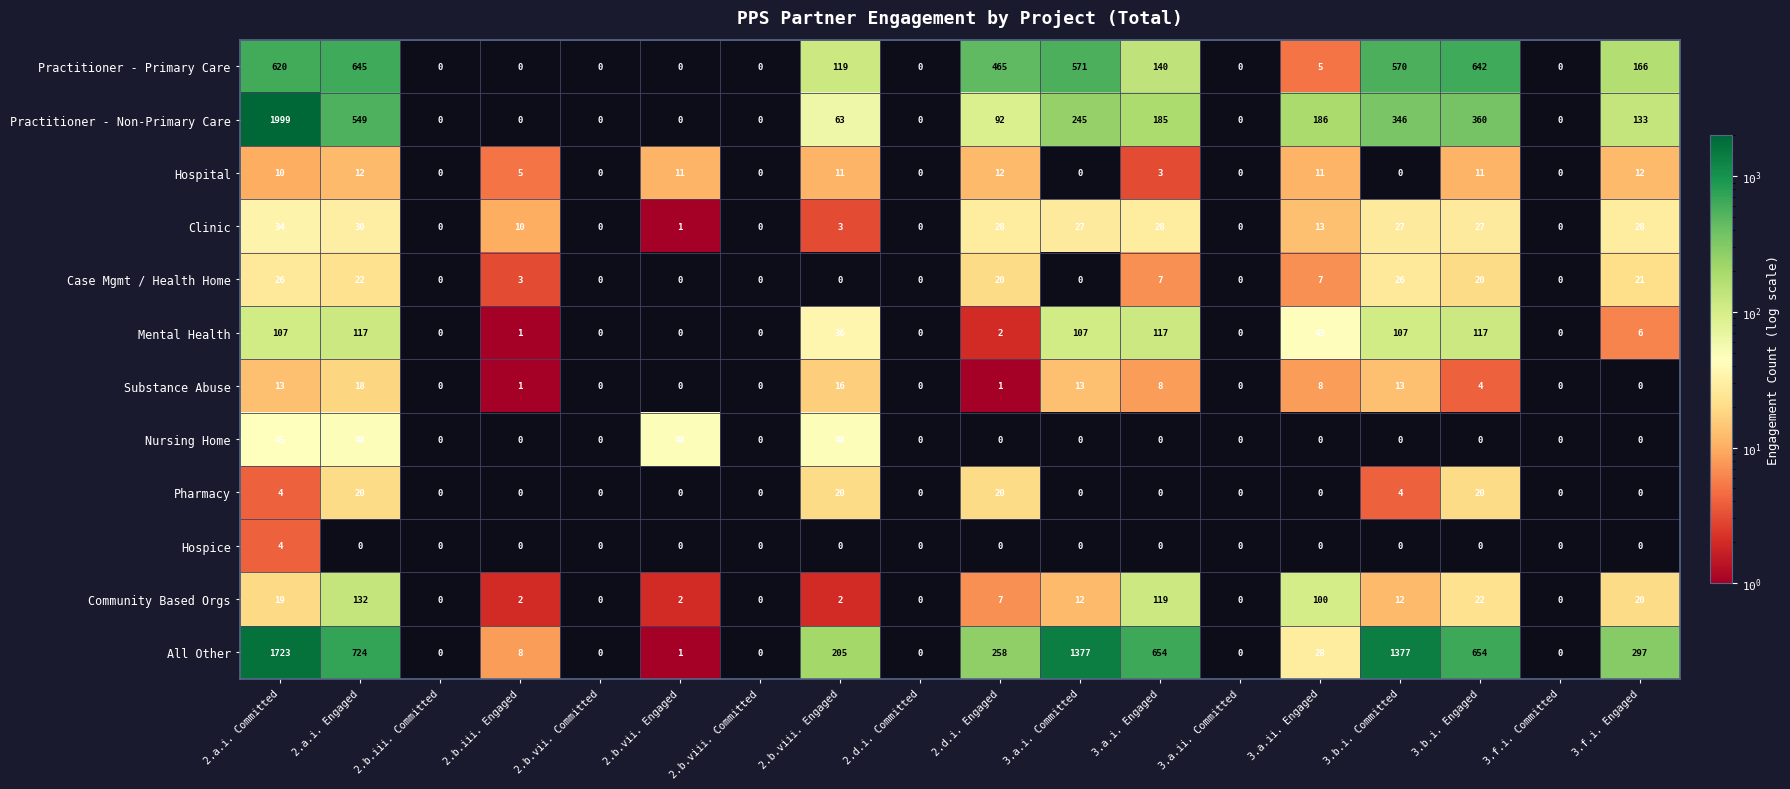

The All Other series shows 0.3 at 2.b.iii. Committed. True or false?

False